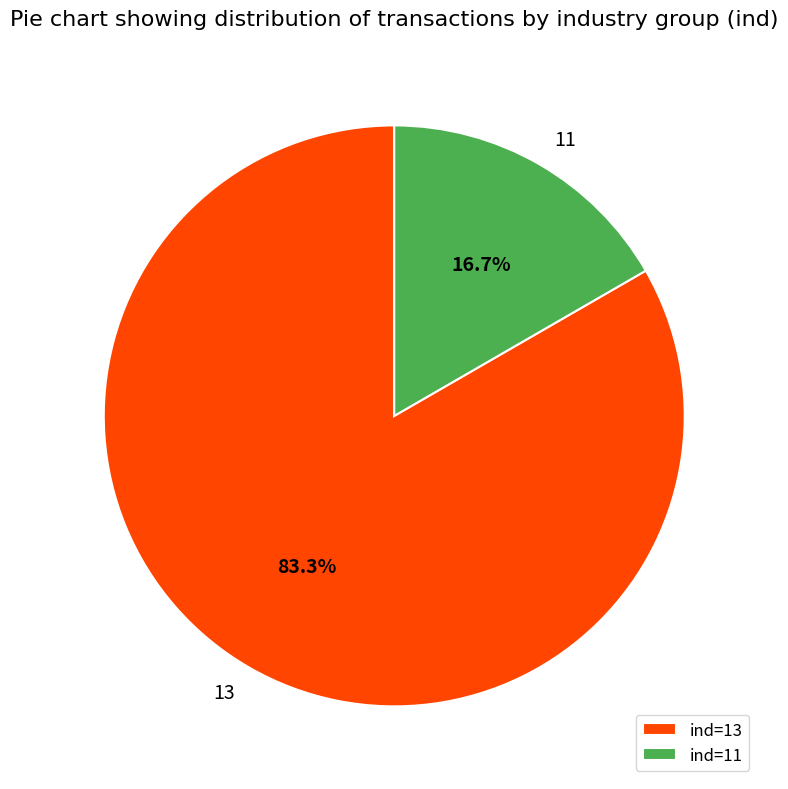

Is there any slice that represents more than half of the pie?

Yes